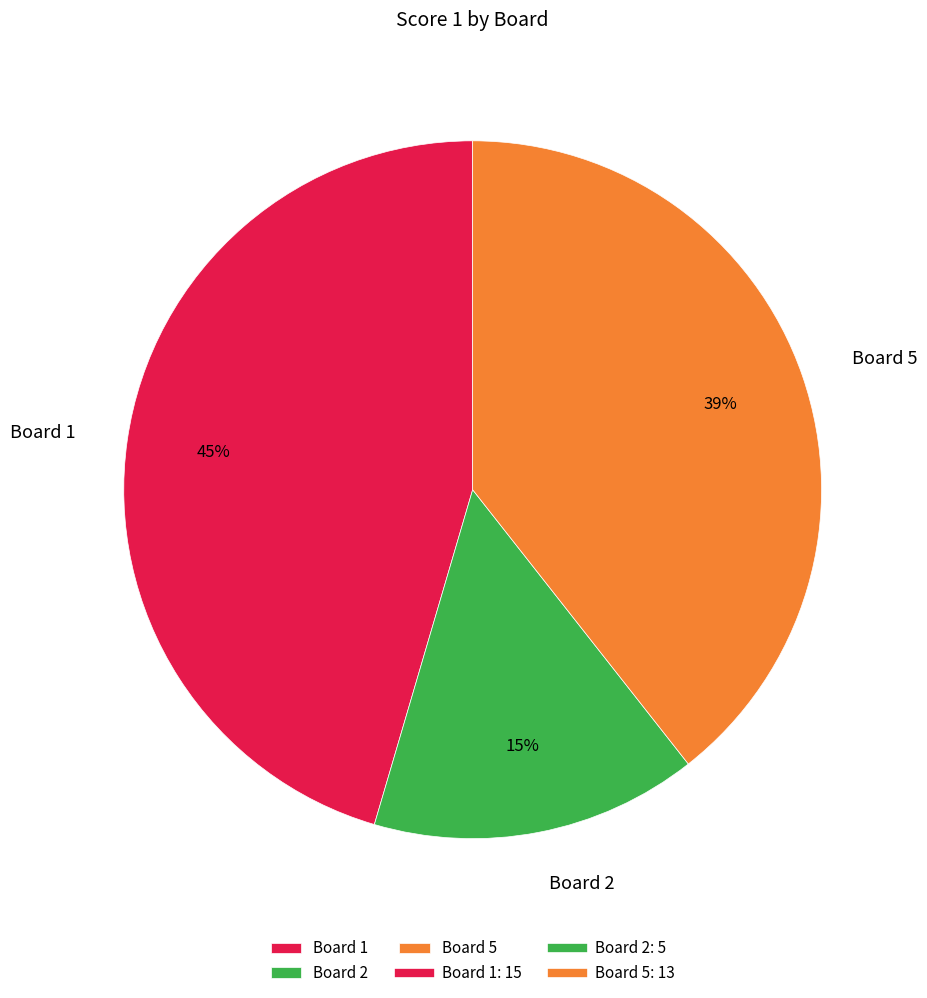

What is the ratio of the value at Board 2 to the value at Board 1?

0.3